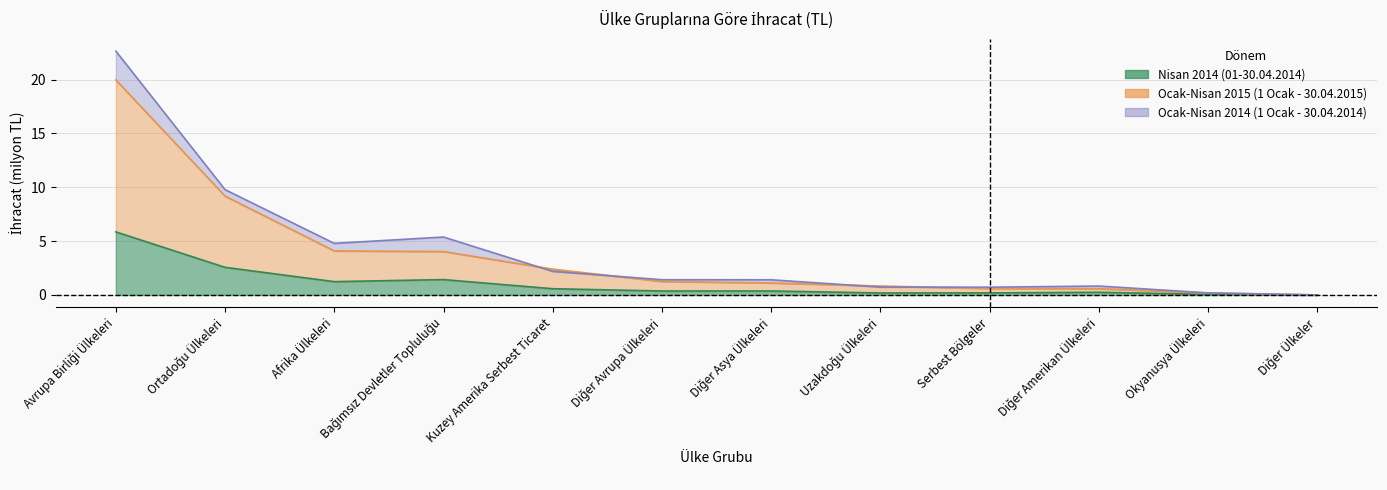

How many lines are shown in the chart?

3